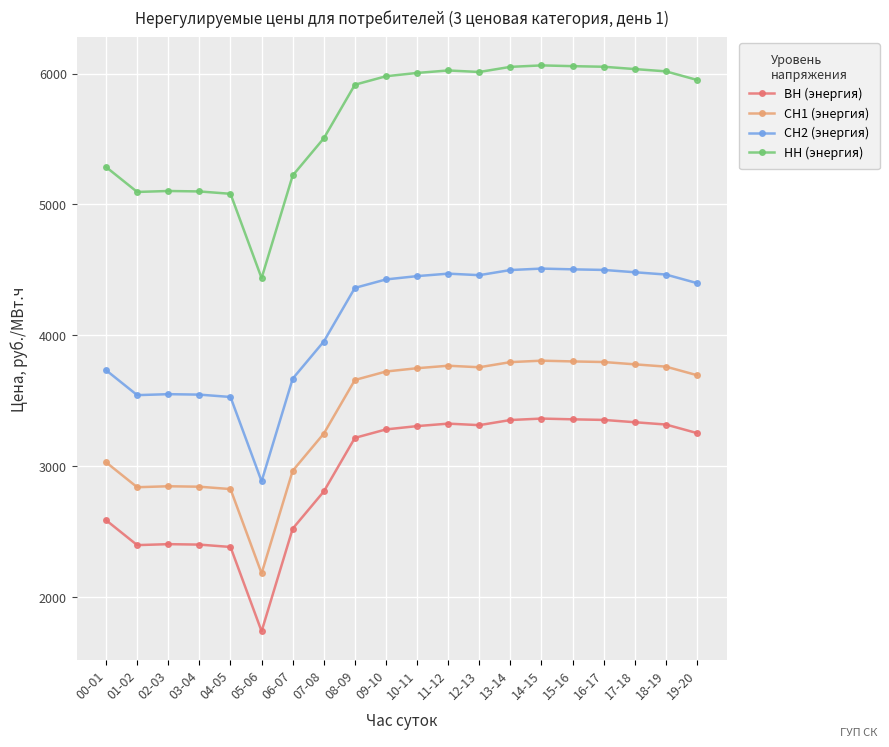

What is the label of the 14th point from the left?

13-14